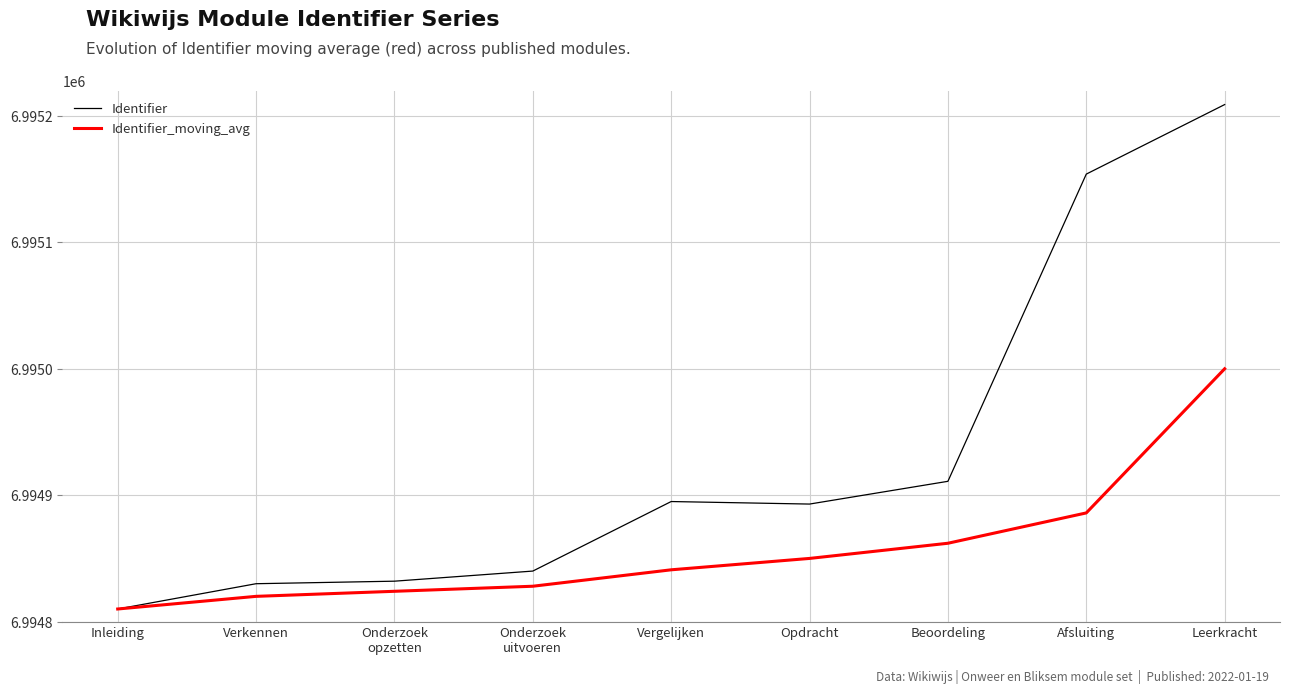

Does the chart have visible grid lines?

Yes